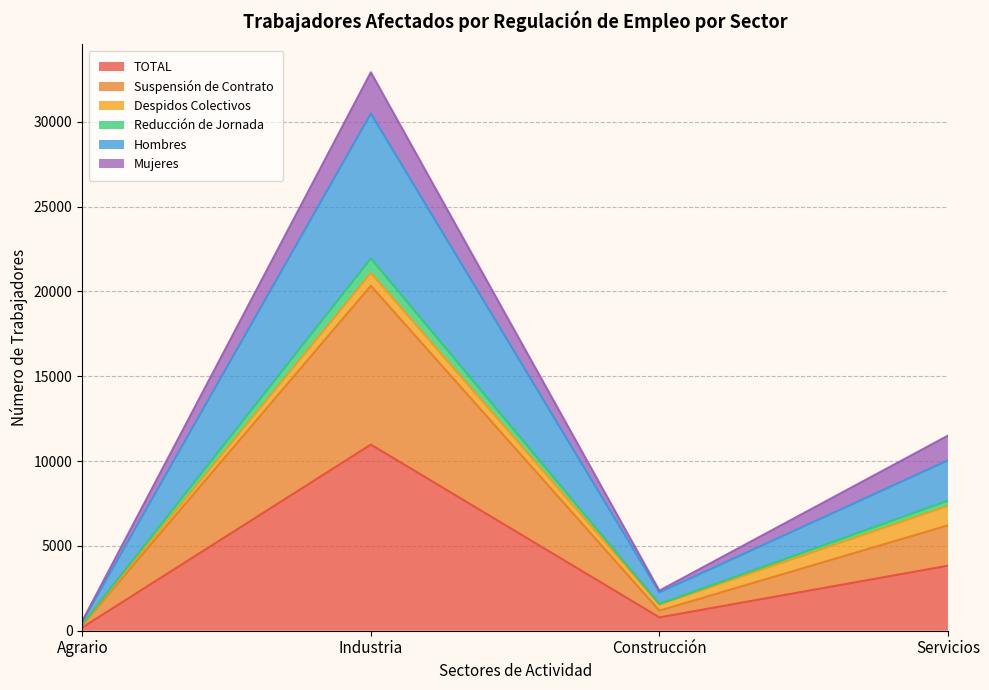

What is the maximum value for TOTAL?

10975